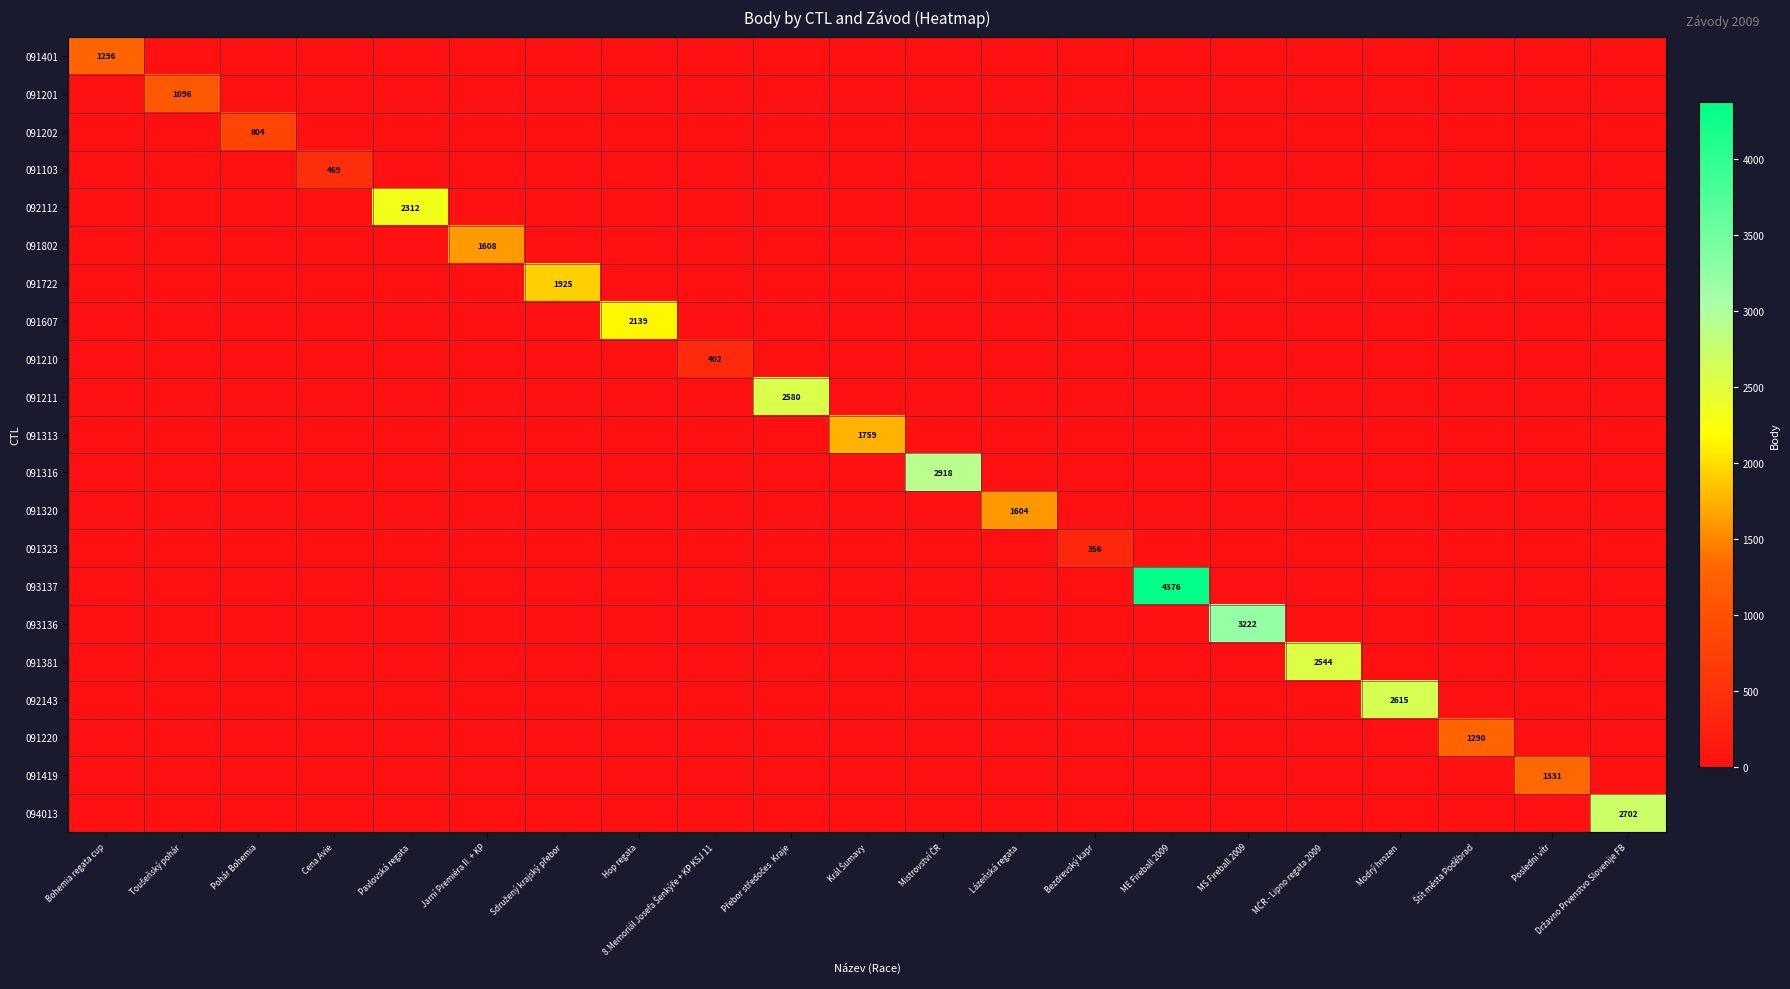

At how many categories does at least one series exceed 1471?

13